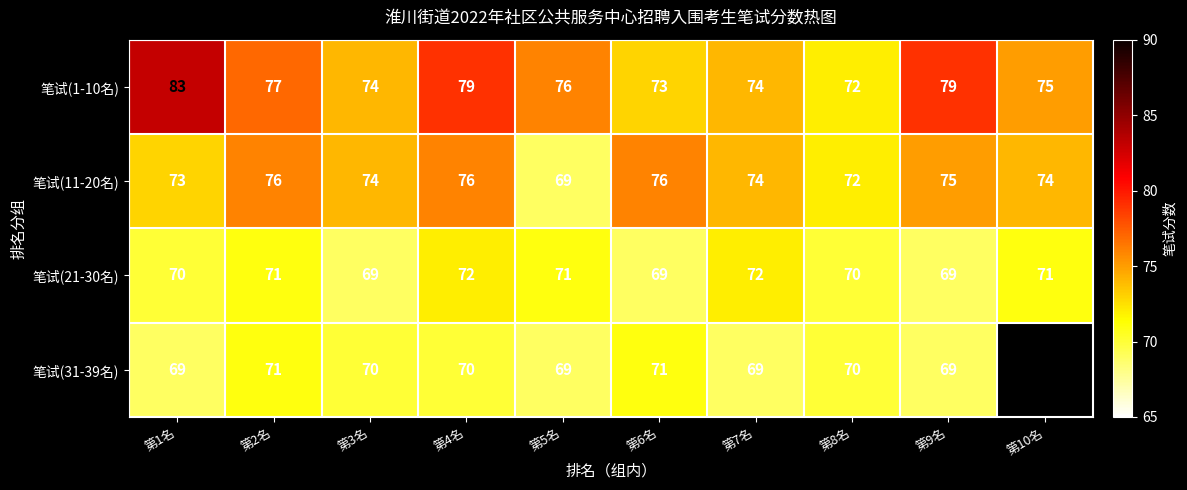

Between 第1名 and 第9名, which series saw the biggest shift?

笔试(1-10名)